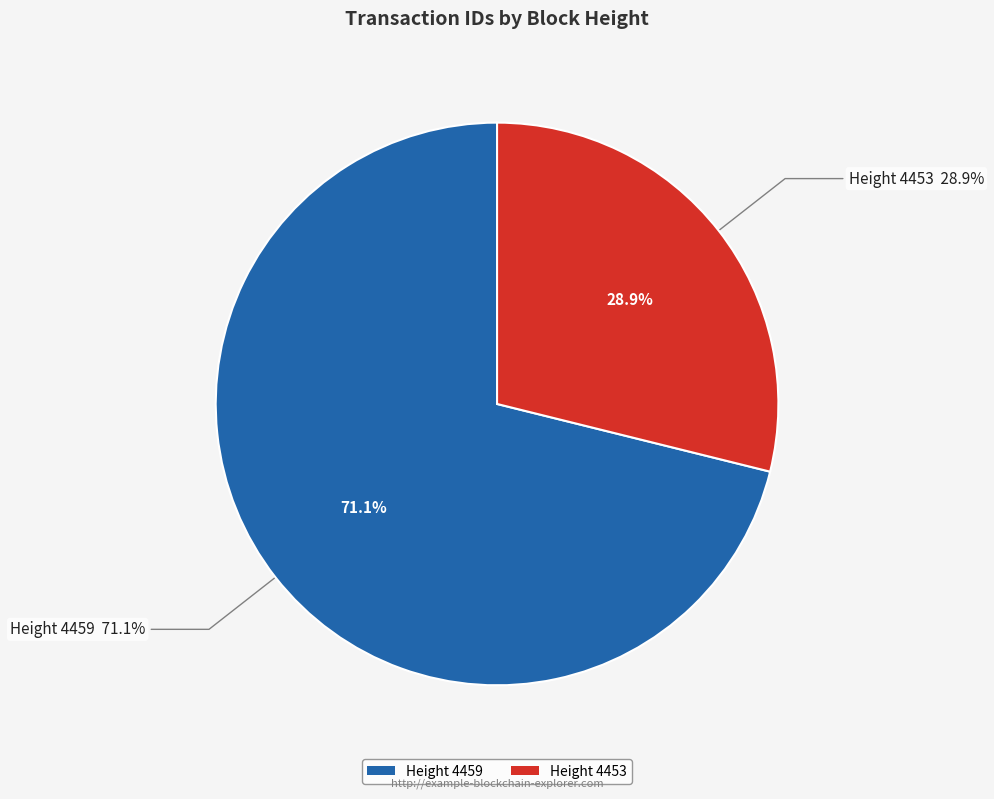

To the nearest percent, what is the combined percentage of Height 4453 and Height 4459?

100%